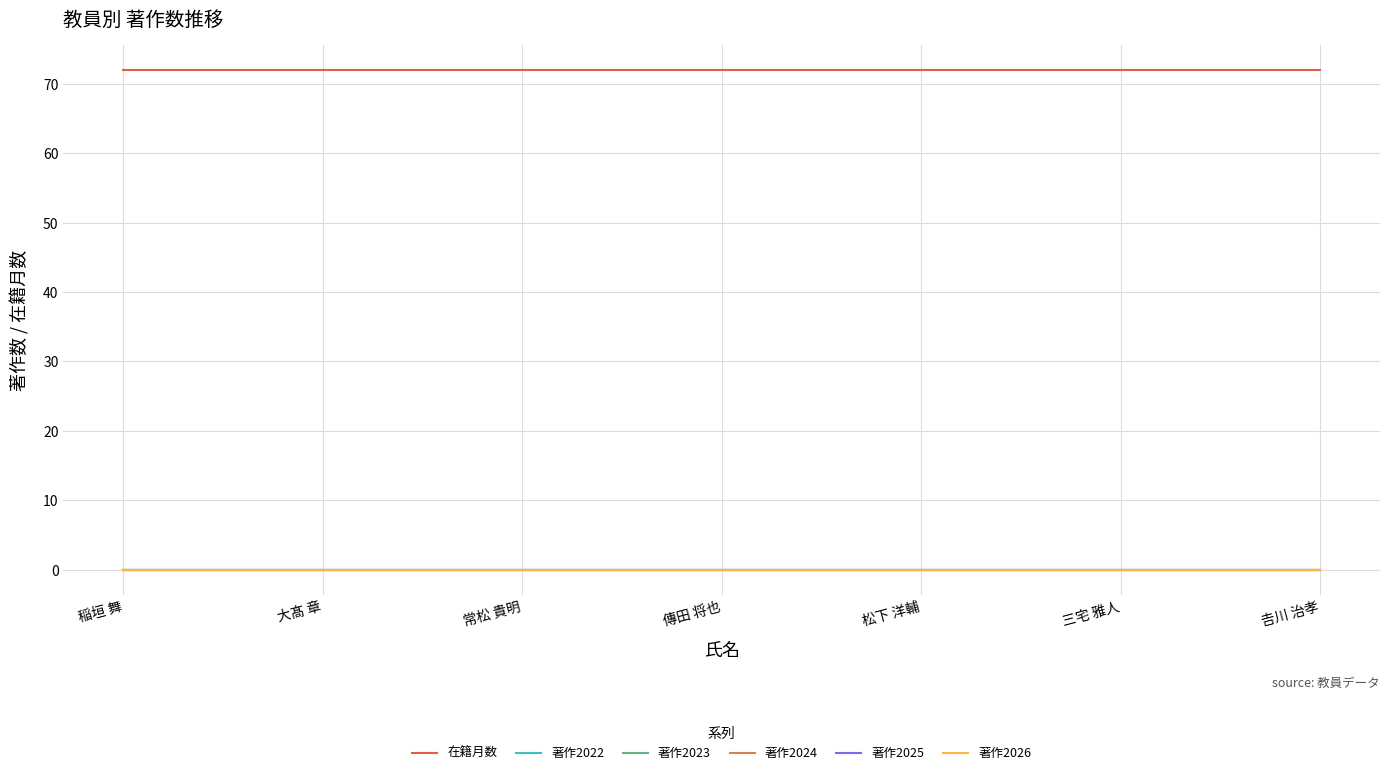

What is the spread (max minus min) of values at 大髙 章?

72